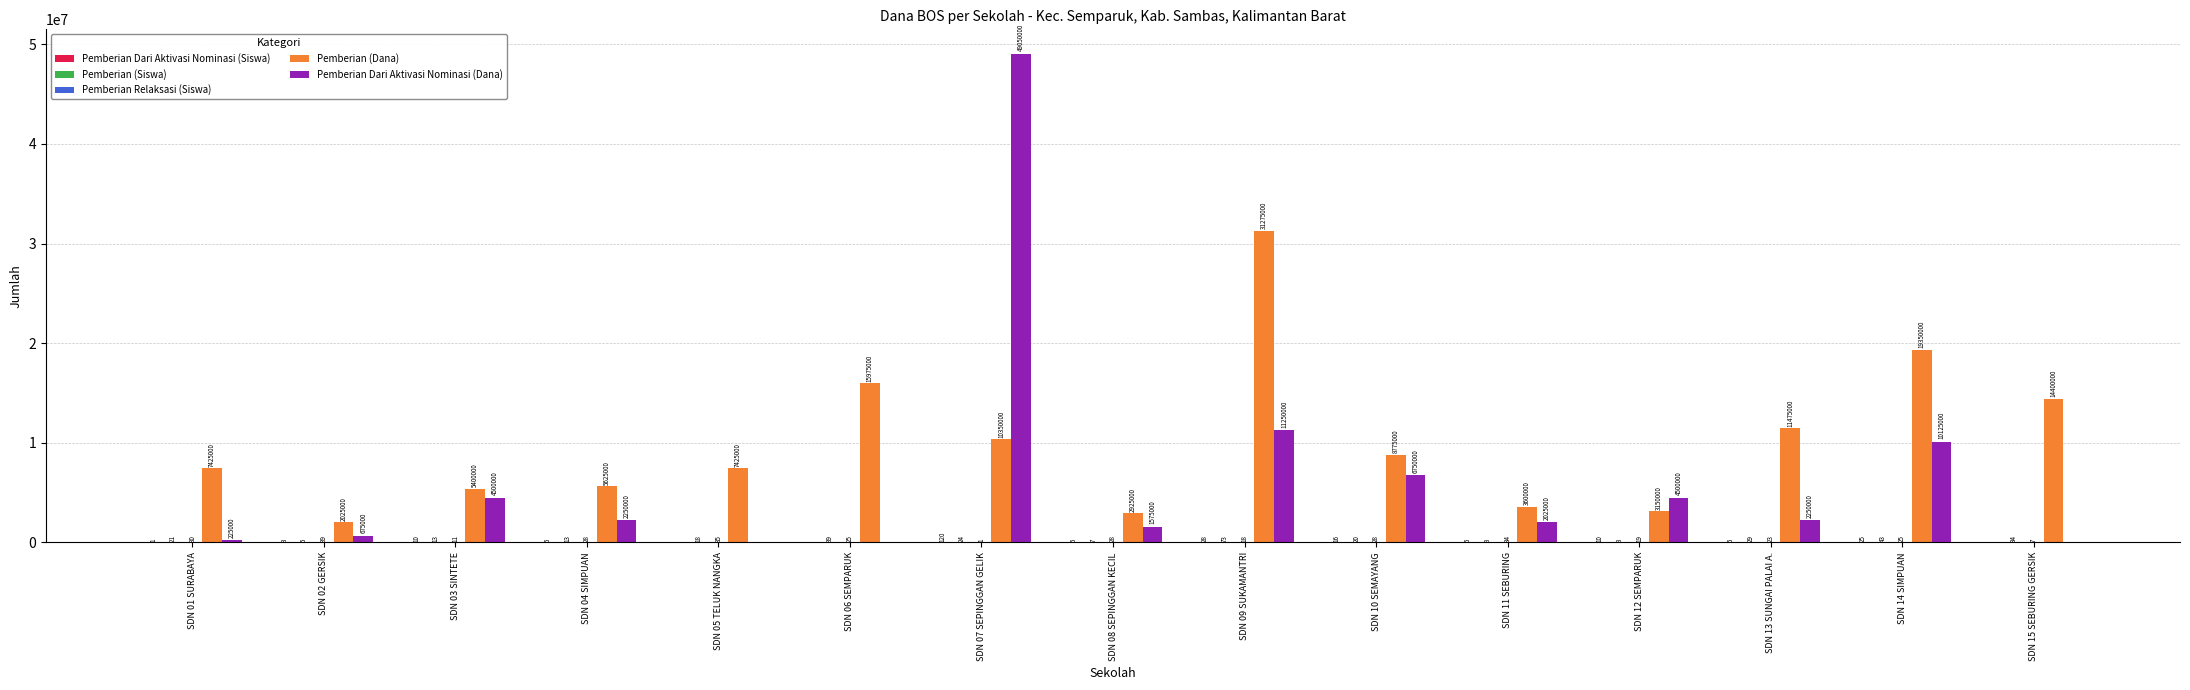

At which label is Pemberian (Dana) closest to 16650000?

SDN 06 SEMPARUK